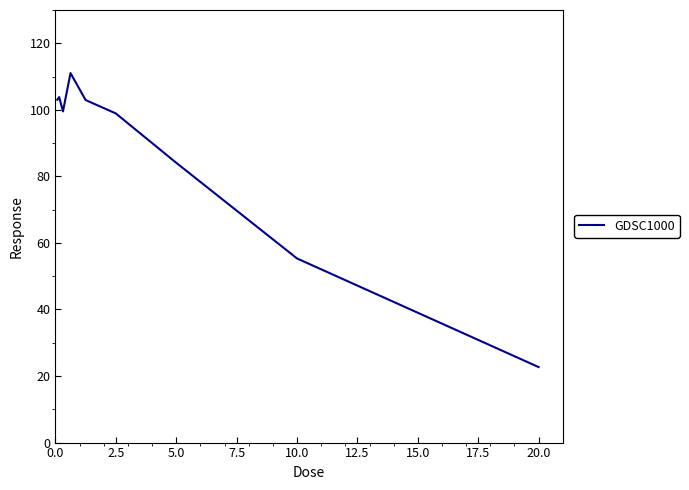

What is the minimum value shown in the chart?

22.7